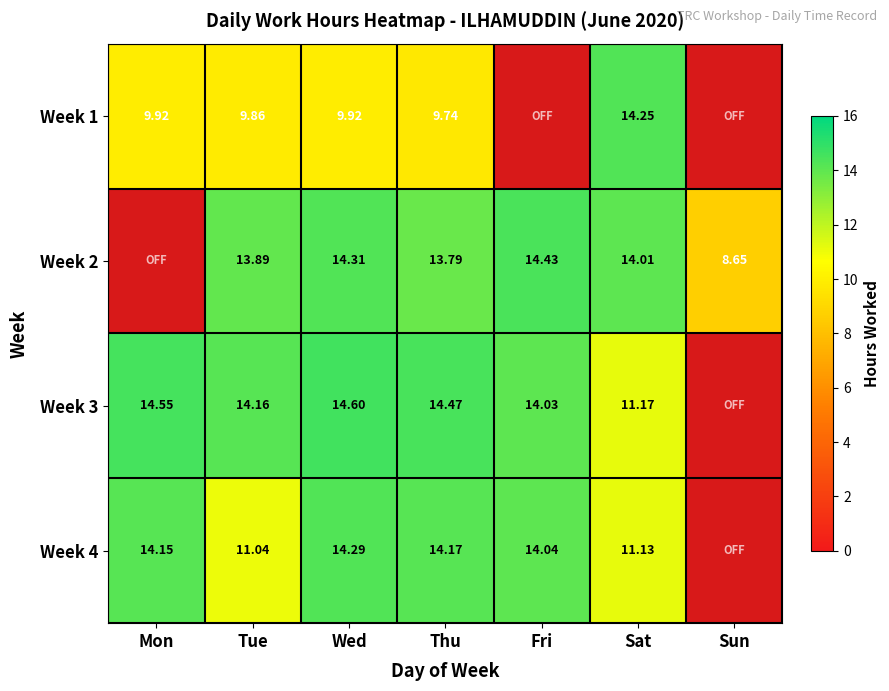

At which label does Week 1 first exceed 9?

Mon